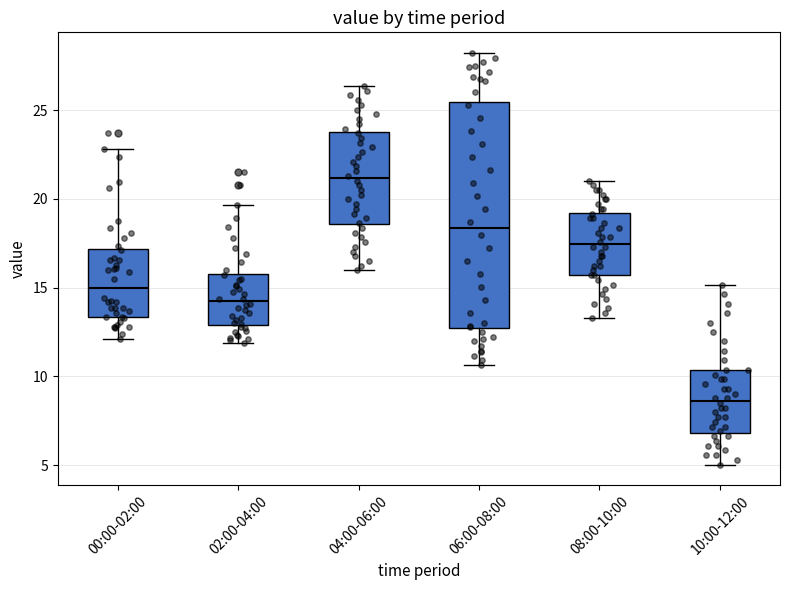

Reading left to right, read every box against the y-axis: the position of its median line, the range the box covers, and the ends of its whiskers. The values are not printed on the chart, so give them approximately, as read against the axis.

00:00-02:00: median 15.0, box 13.5 to 17.0, whiskers 12.0 to 23.0
02:00-04:00: median 14.0, box 13.0 to 16.0, whiskers 12.0 to 19.5
04:00-06:00: median 21.0, box 18.5 to 24.0, whiskers 16.0 to 26.5
06:00-08:00: median 18.5, box 12.5 to 25.5, whiskers 10.5 to 28.0
08:00-10:00: median 17.5, box 15.5 to 19.0, whiskers 13.5 to 21.0
10:00-12:00: median 8.5, box 7.0 to 10.5, whiskers 5.0 to 15.0